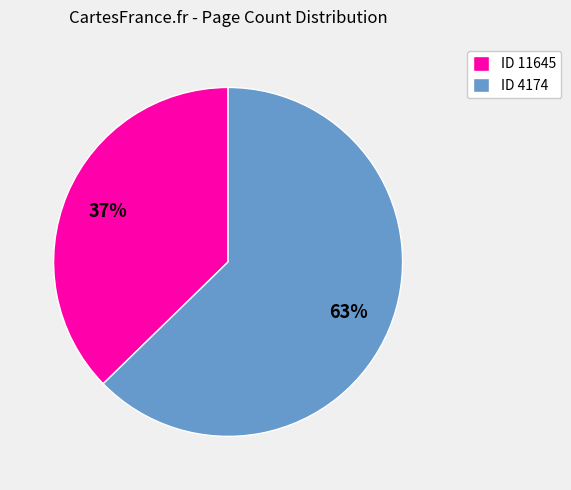

Which category has the biggest portion of the pie?

ID 4174